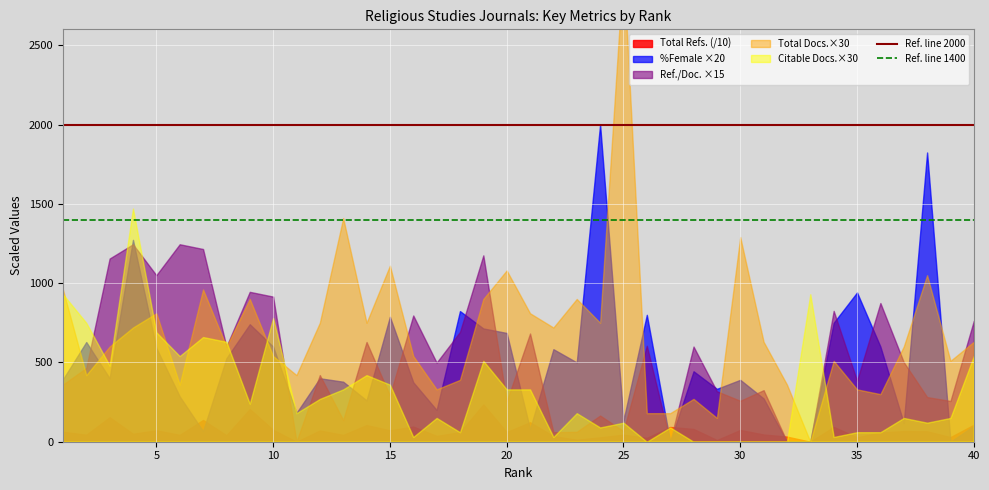

The value of Ref. line 1400 at 5 is 1400. True or false?

True